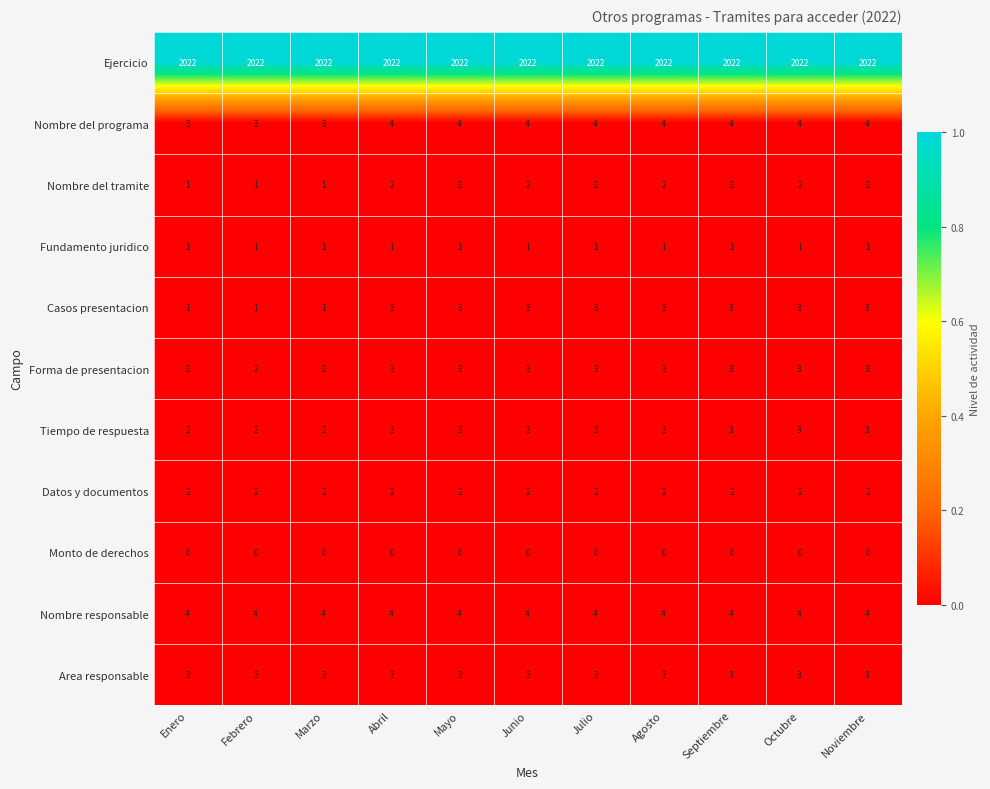

True or false: Ejercicio has a value of 2022 at Julio.

True